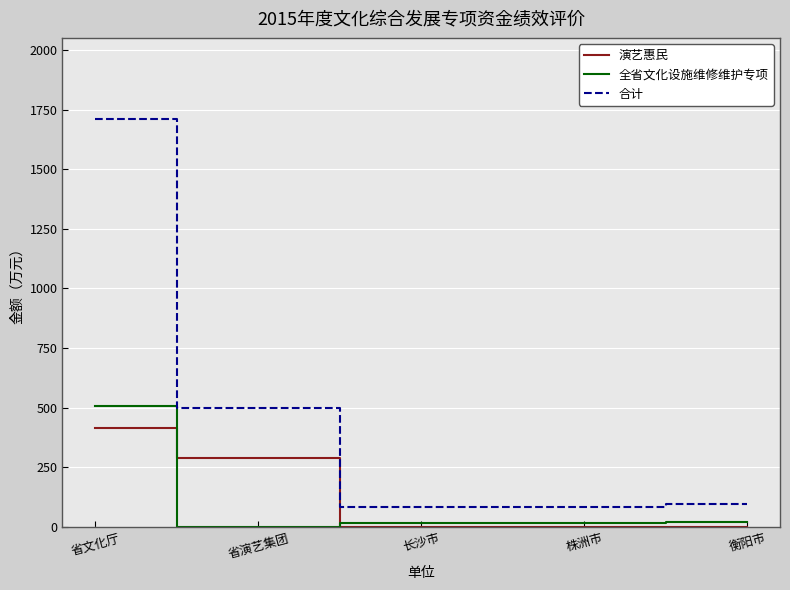

The value of 合计 at 省演艺集团 is 811.5. True or false?

False